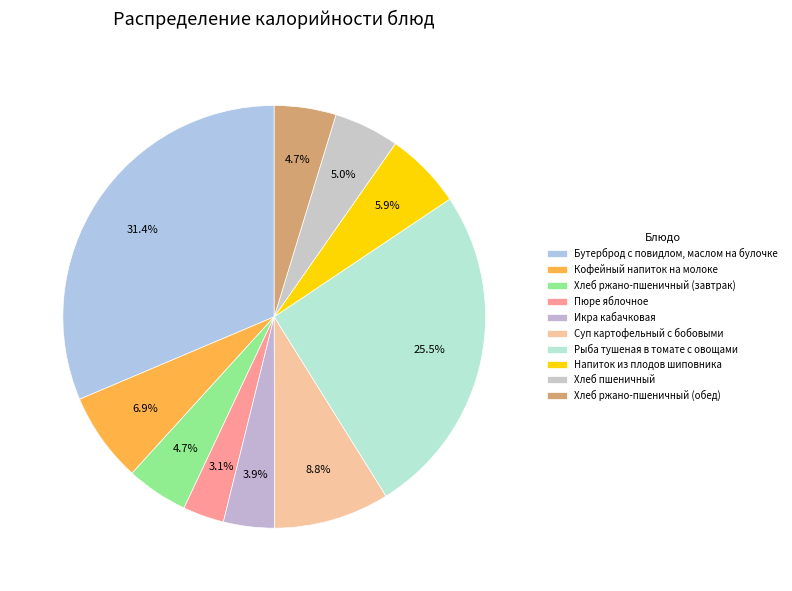

Rank the categories by value from highest to lowest.

Бутерброд с повидлом, маслом на булочке, Рыба тушеная в томате с овощами, Суп картофельный с бобовыми, Кофейный напиток на молоке, Напиток из плодов шиповника, Хлеб пшеничный, Хлеб ржано-пшеничный (завтрак), Хлеб ржано-пшеничный (обед), Икра кабачковая, Пюре яблочное